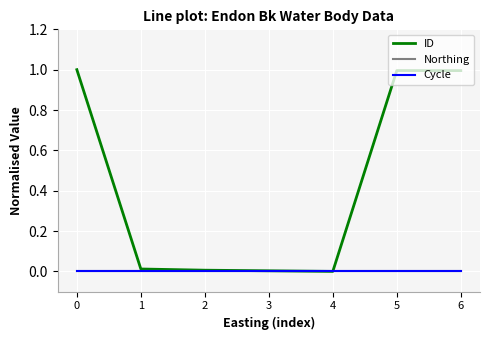

Between 0 and 6, which series saw the biggest shift?

ID